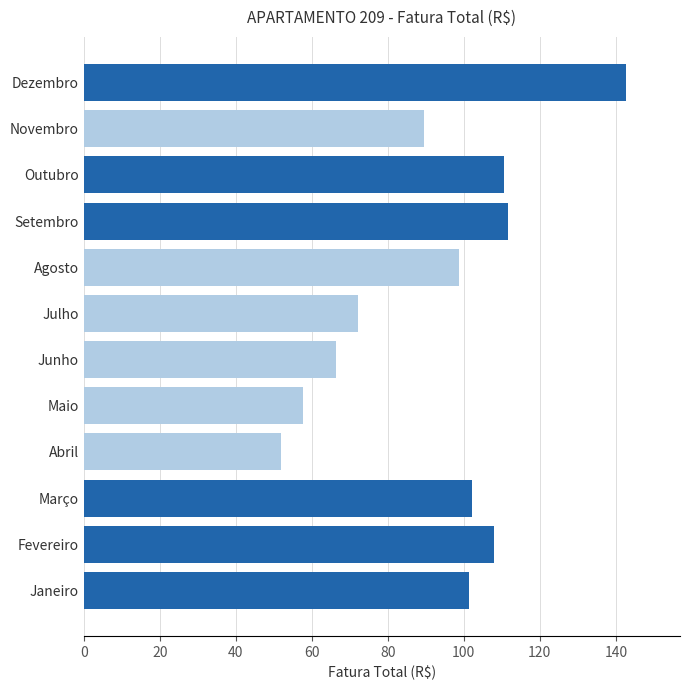

Approximately how many times larger is the value at Fevereiro compared to Abril?

2.1